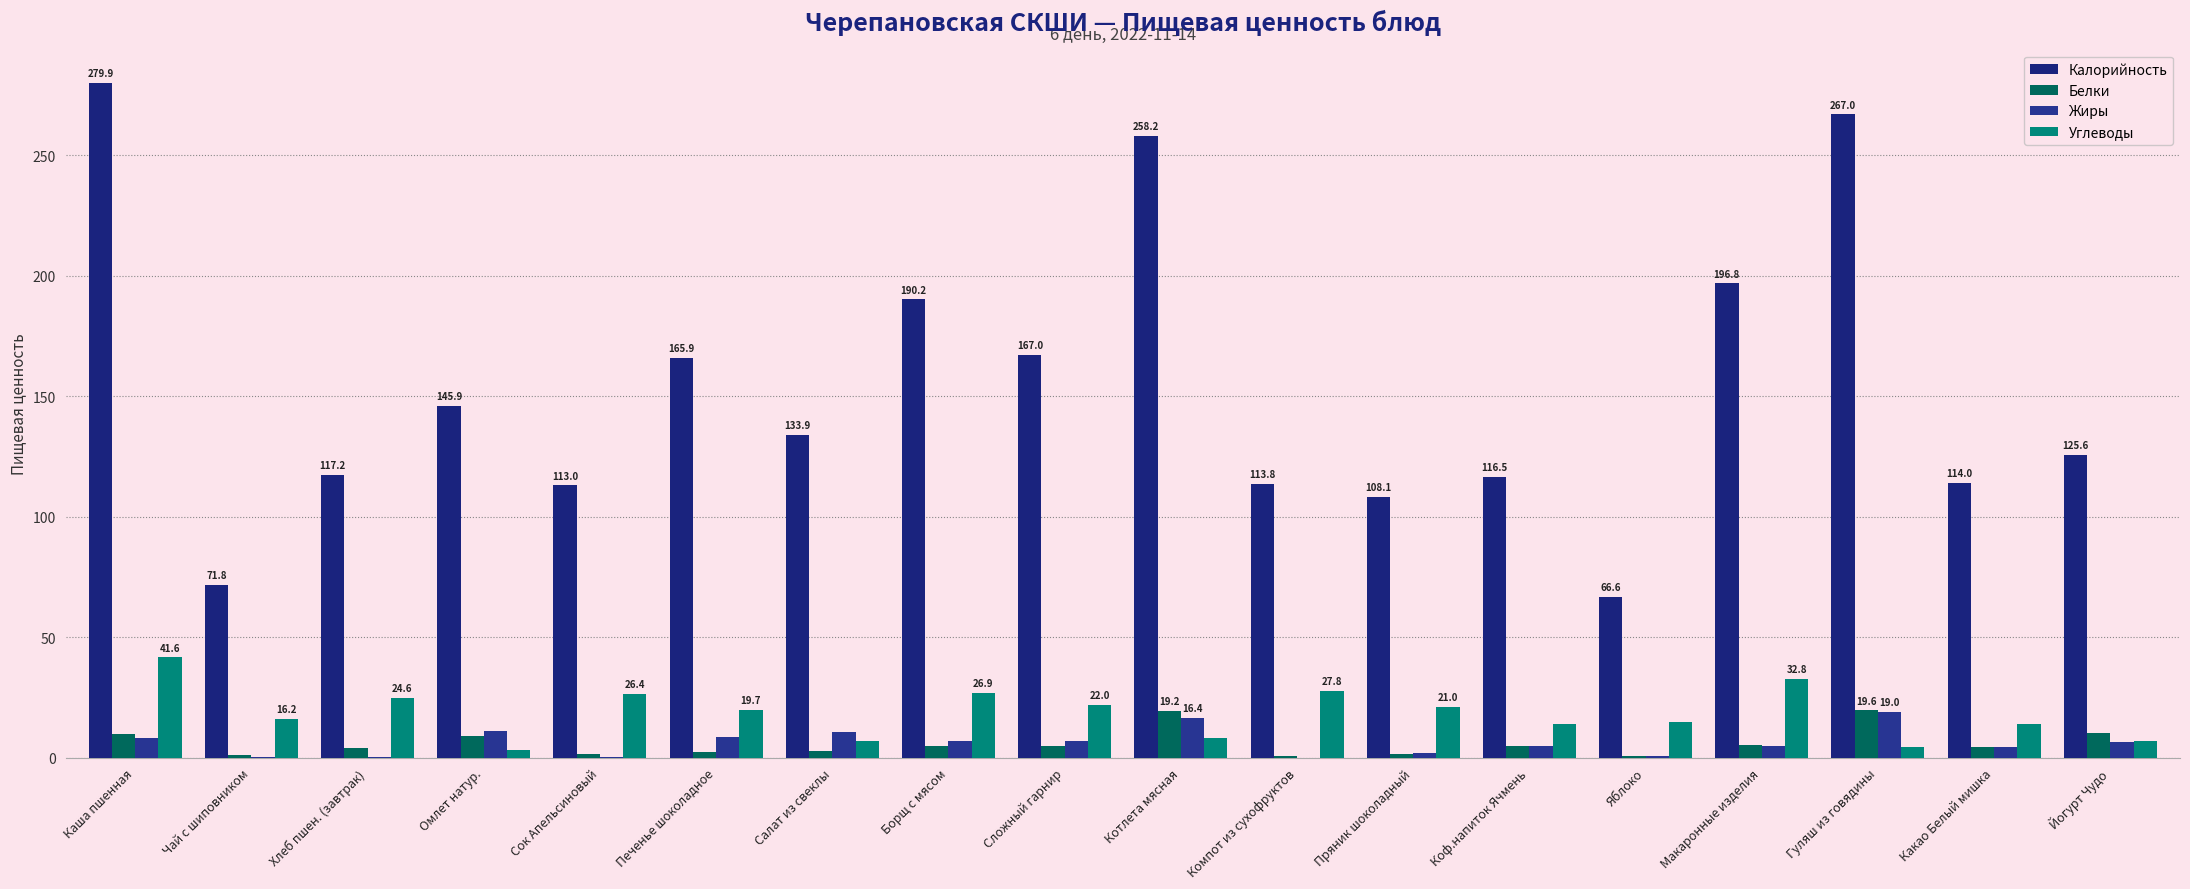

What is the spread (max minus min) of values at Сложный гарнир?

162.3